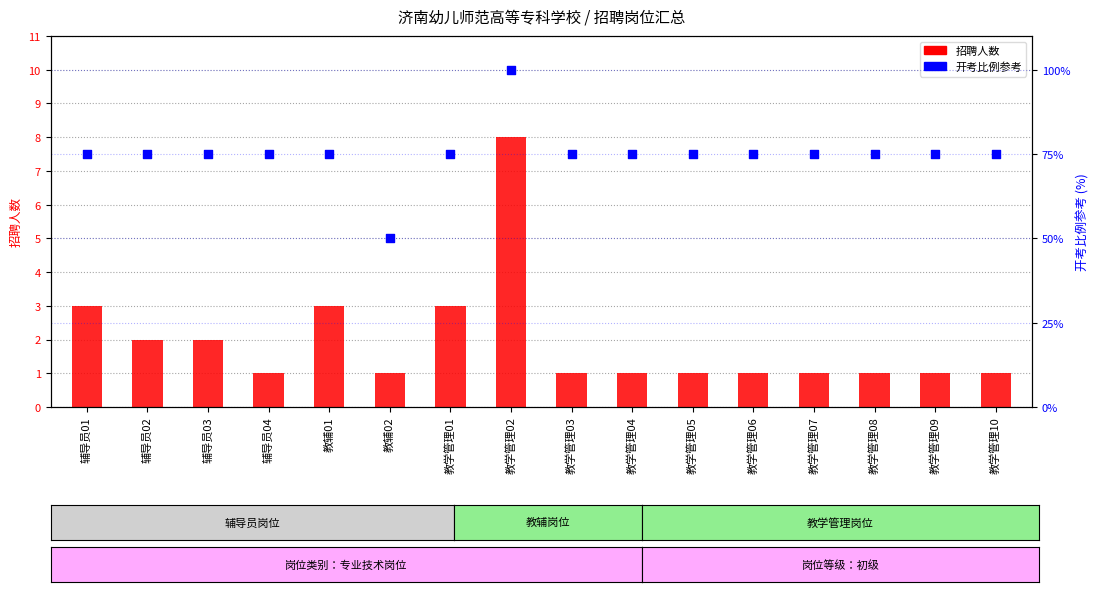

Which series contains the lowest Y value?

招聘人数